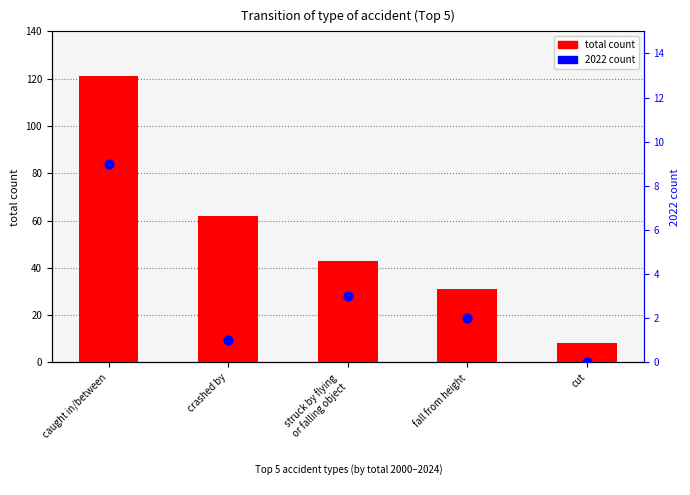

At which category is the sum across all series the highest?

caught in/between